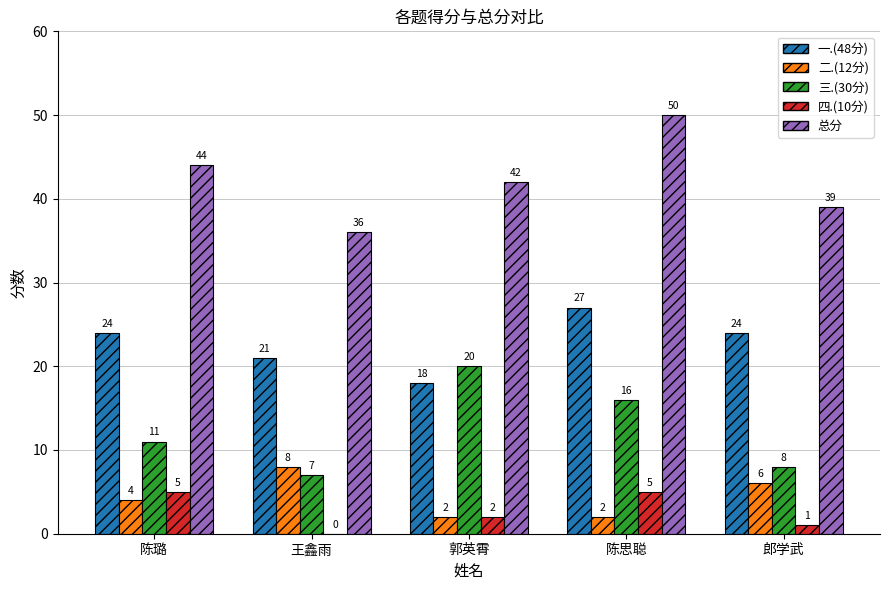

The value of 三.(30分) at 郭英霄 is 35. True or false?

False